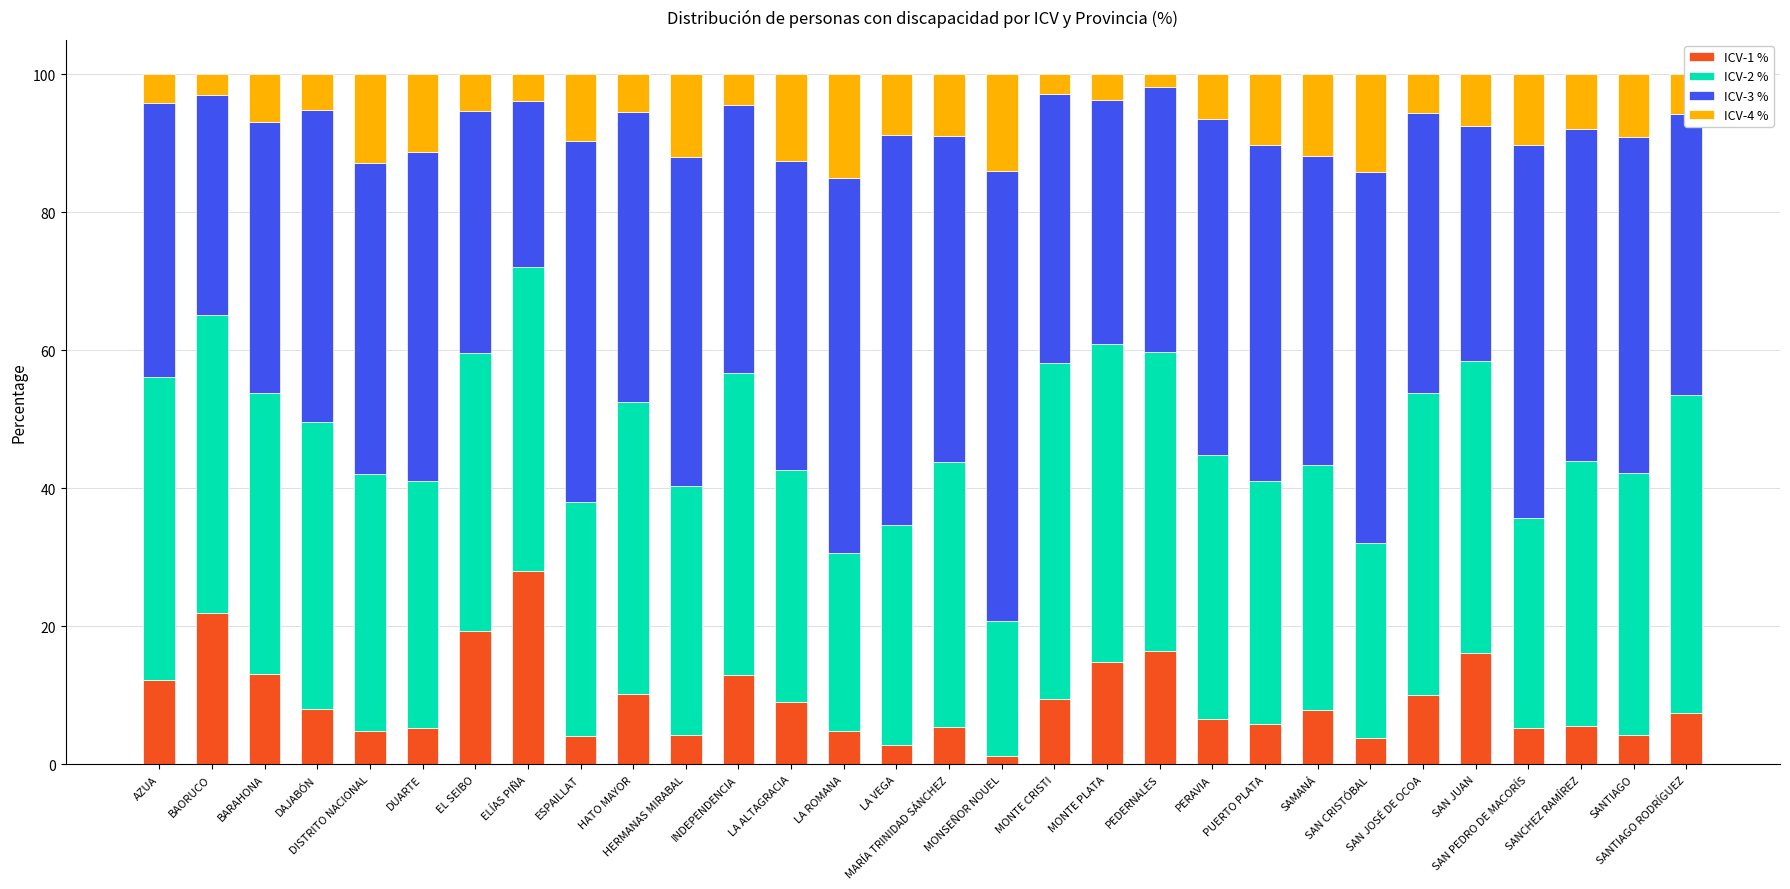

What is the maximum value for ICV-1 %?

28.0